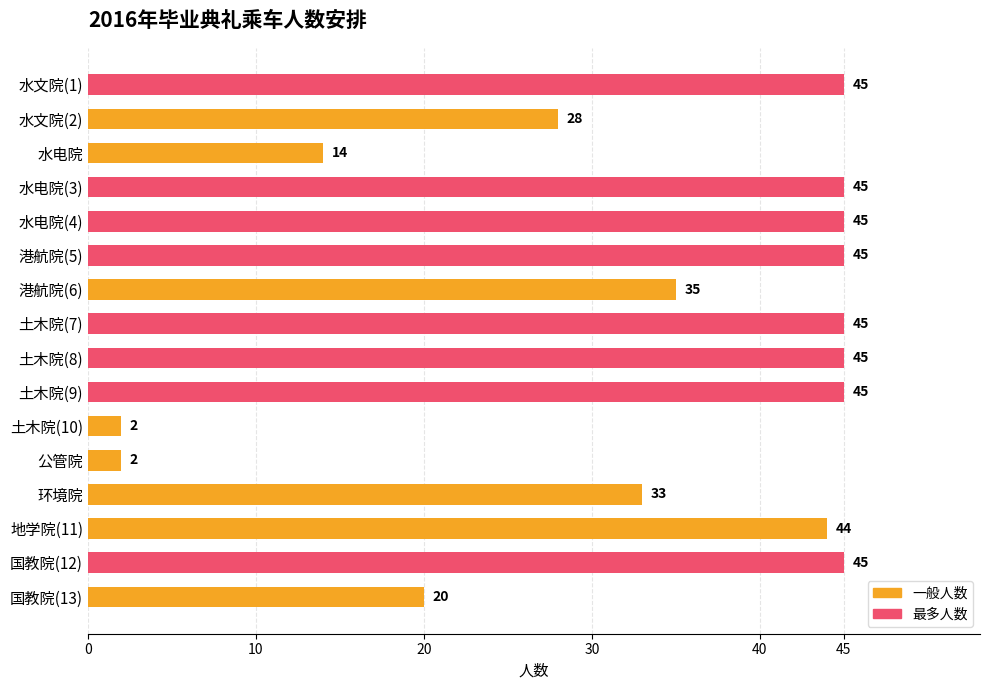

How many data points does each series have?

16